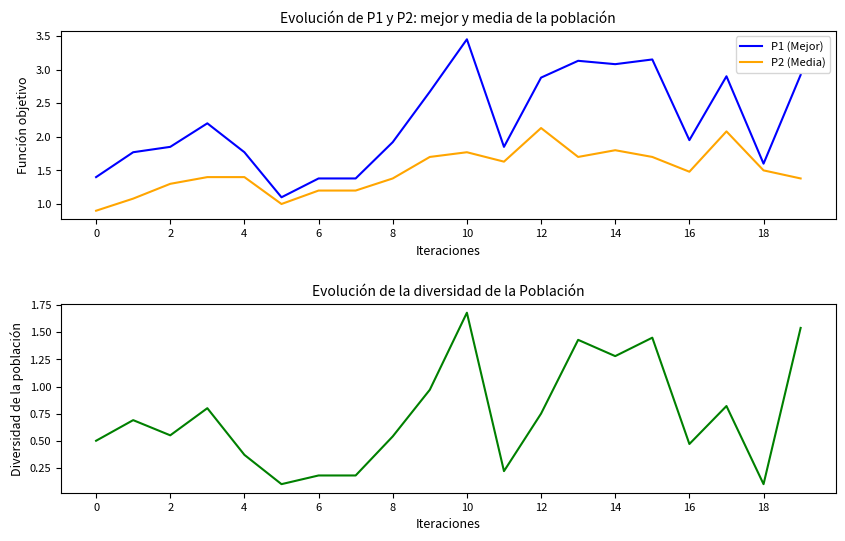

Does the chart display data point markers on the line(s)?

No